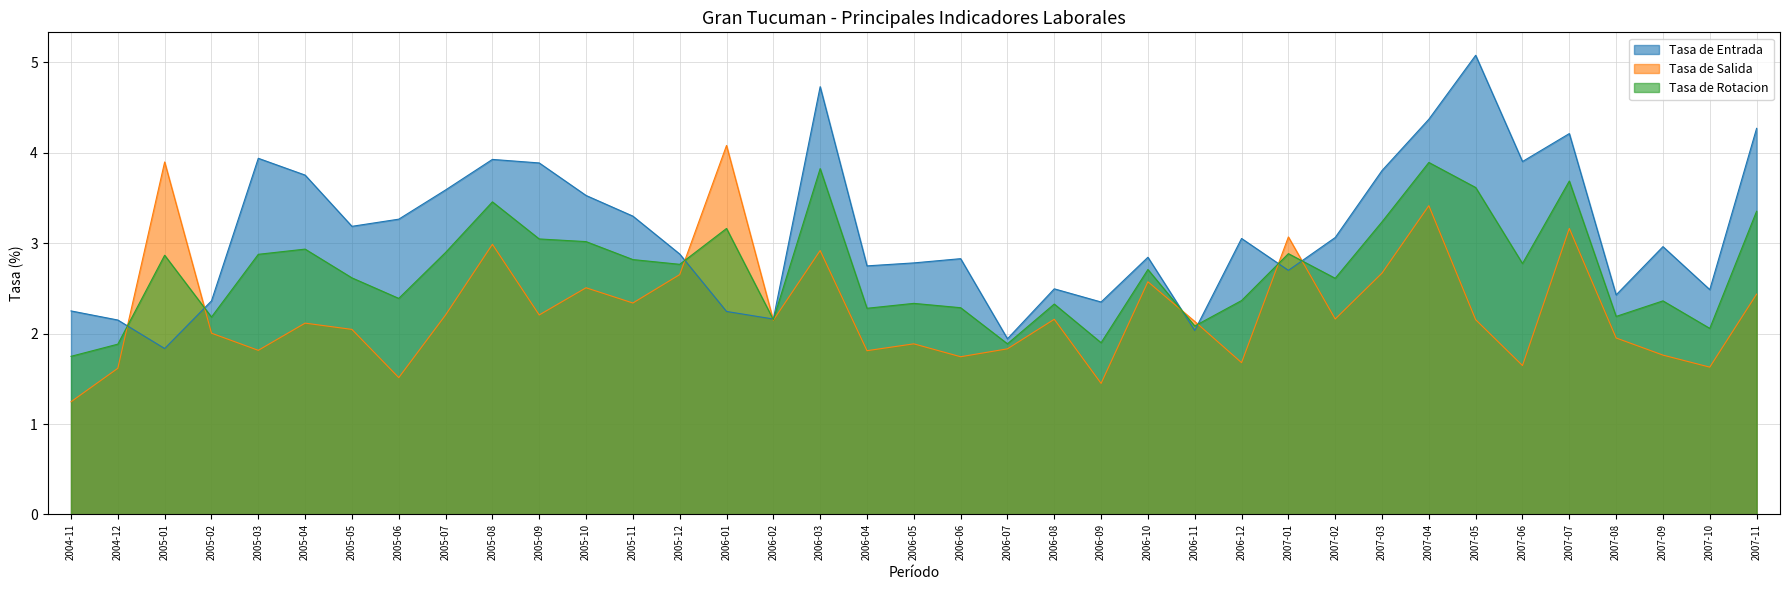

Which has a higher value, 2006-08 or 2006-05?

2006-05